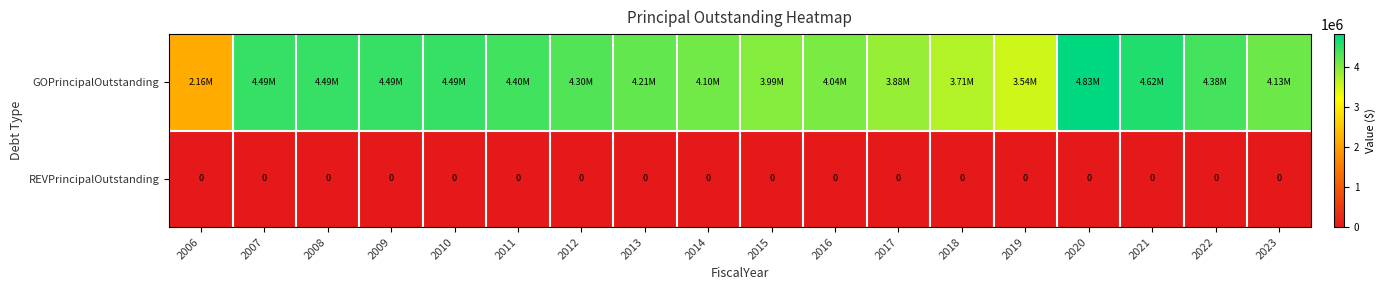

Where is GOPrincipalOutstanding nearest to the value 3495000?

2019